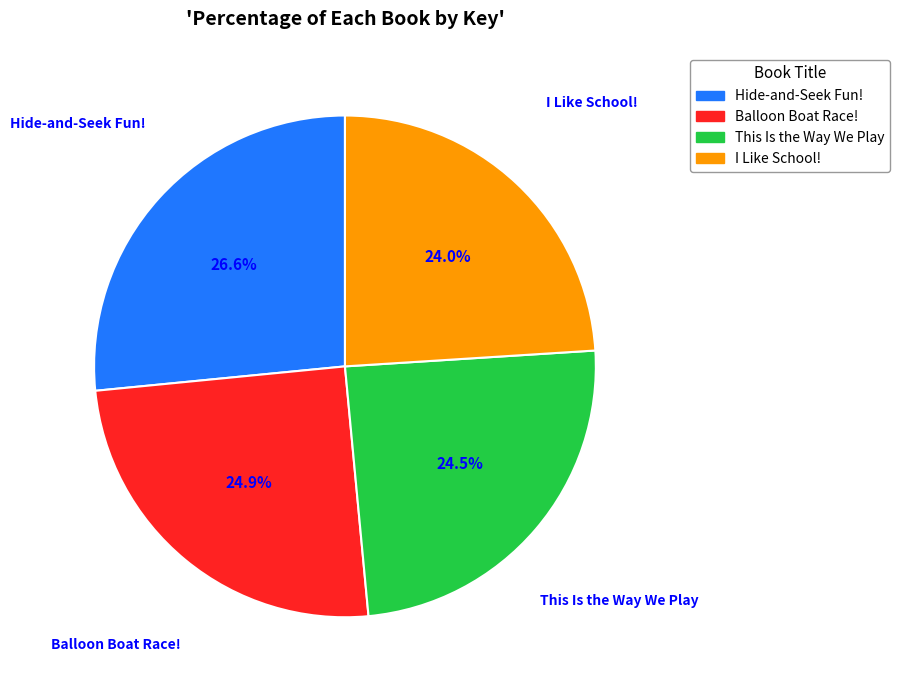

How many slices are in this pie chart?

4